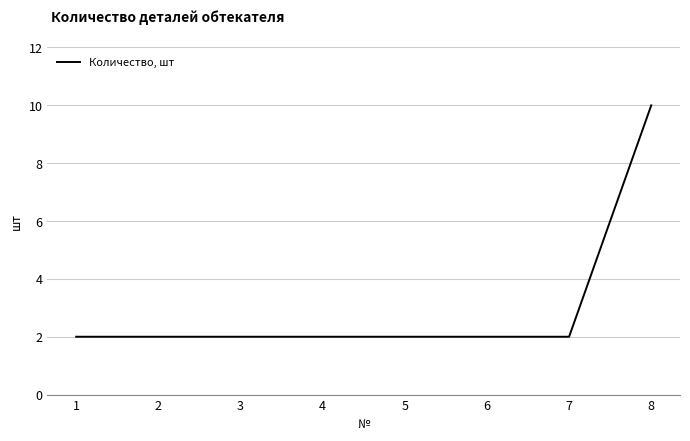

What is the difference between the maximum and second lowest values?

8